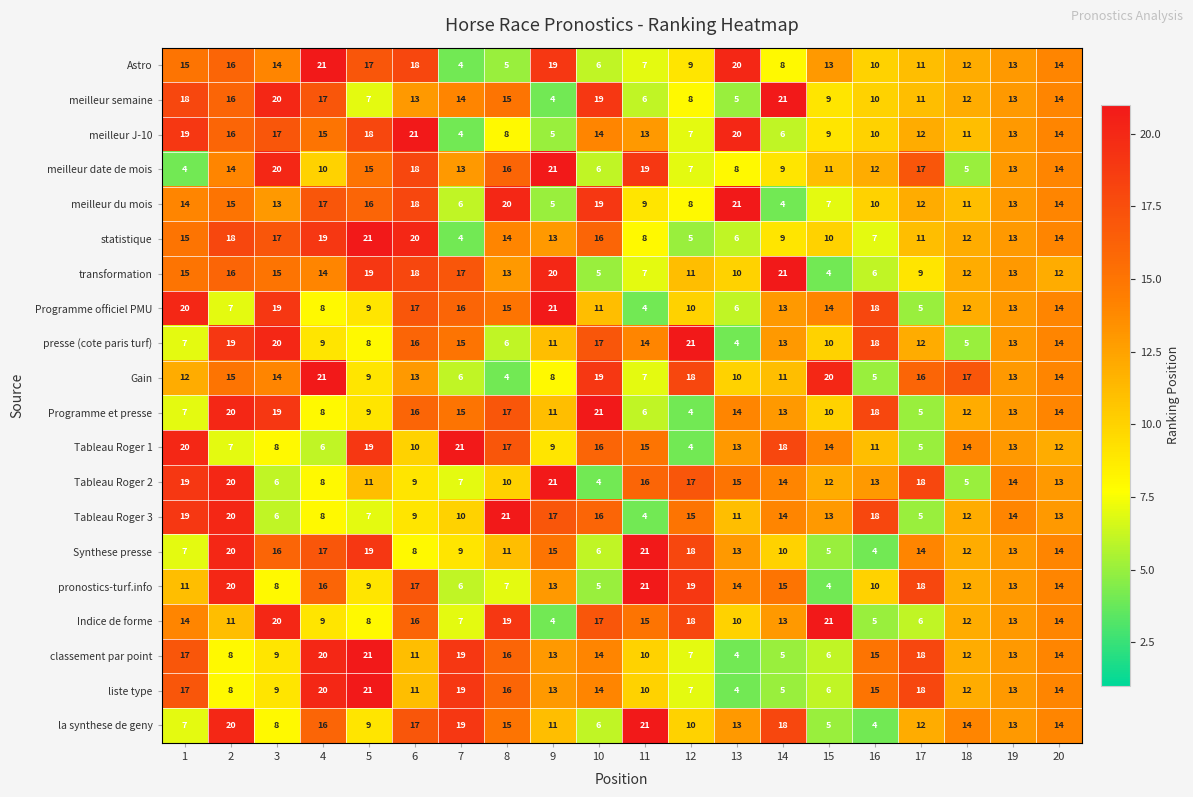

What is the spread (max minus min) of values at 4?

15